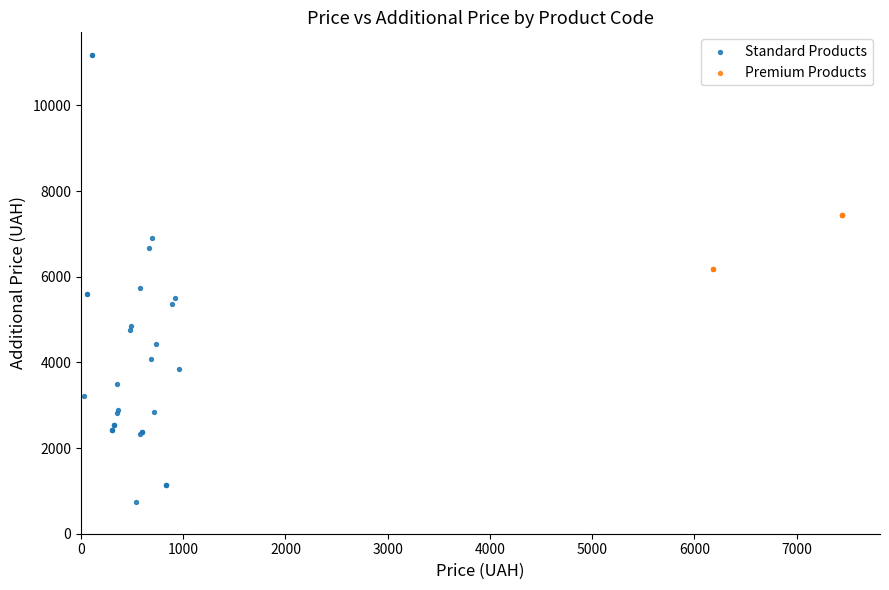

Which series has the largest Y range (max minus min)?

Standard Products